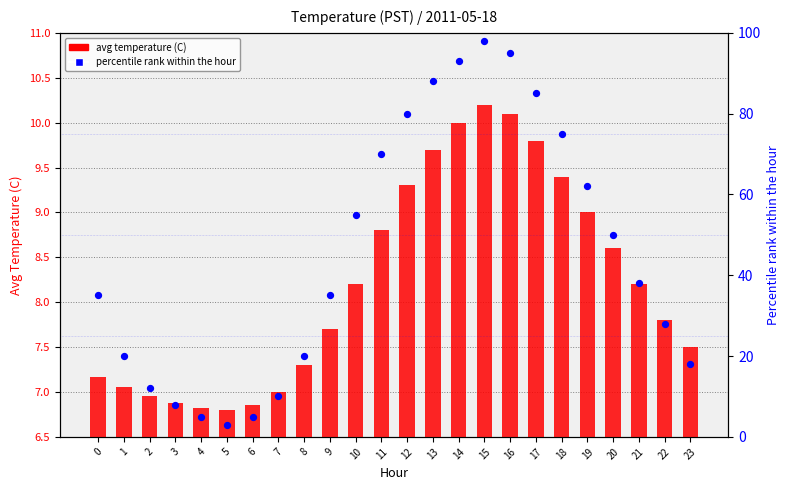

What is the total value across all series at 11?

78.8